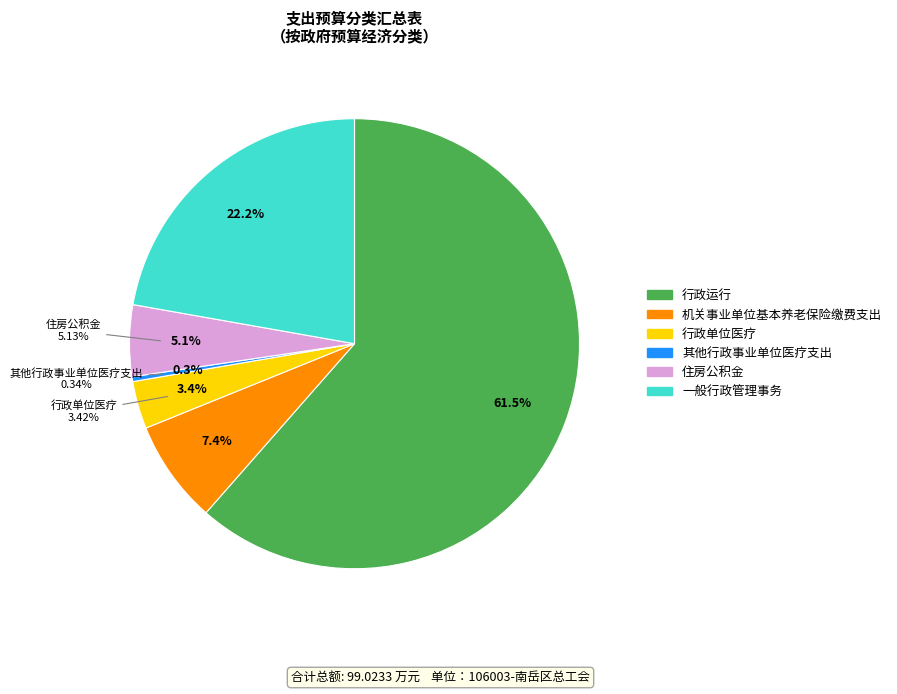

Between 机关事业单位基本养老保险缴费支出 and 一般行政管理事务, which is larger?

一般行政管理事务